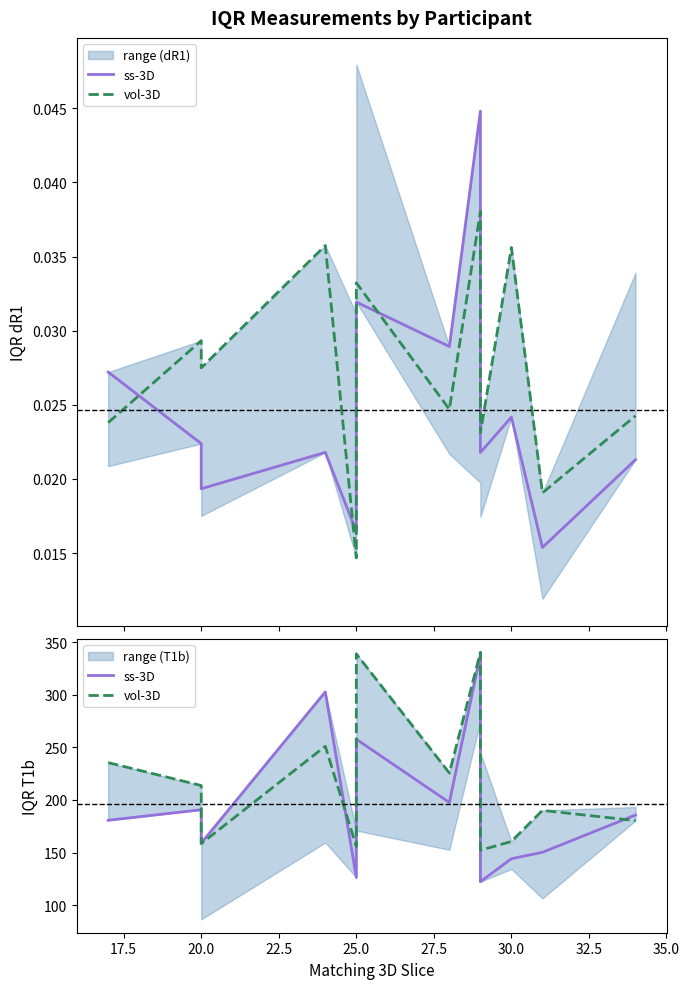

Which series has the largest total across all categories?

vol-3D